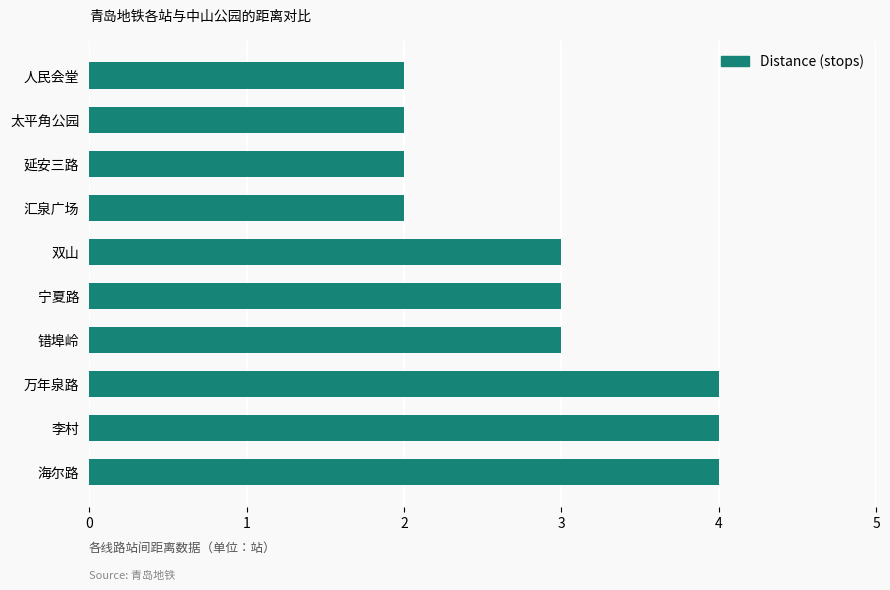

What is the maximum value shown in the chart?

4